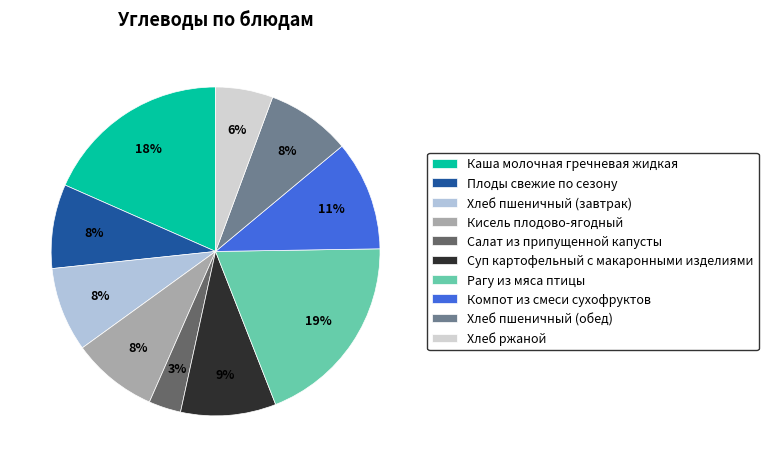

Which has a higher value, Суп картофельный с макаронными изделиями or Плоды свежие по сезону?

Суп картофельный с макаронными изделиями